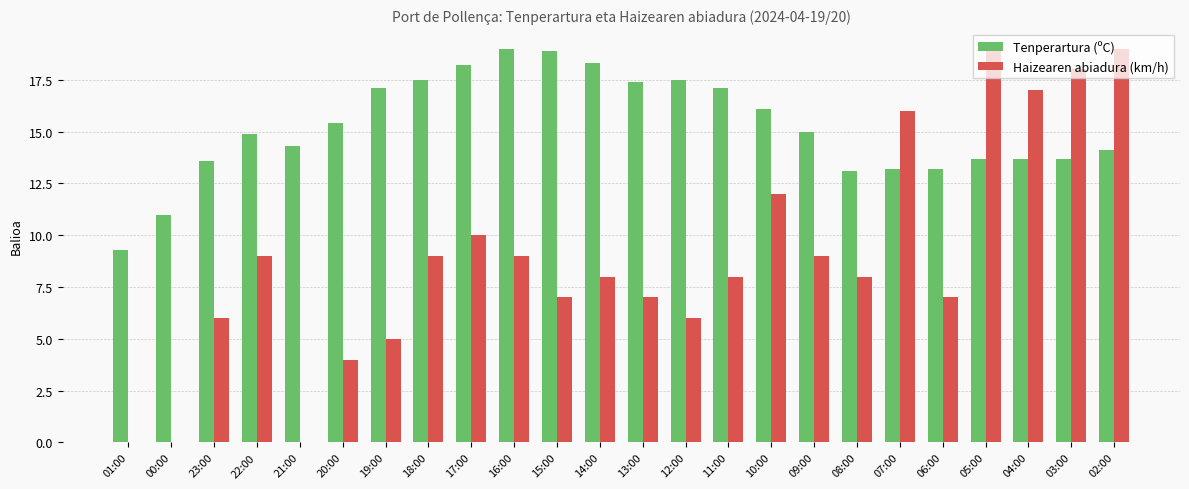

At which label does Tenperartura (ºC) first exceed 15?

20:00